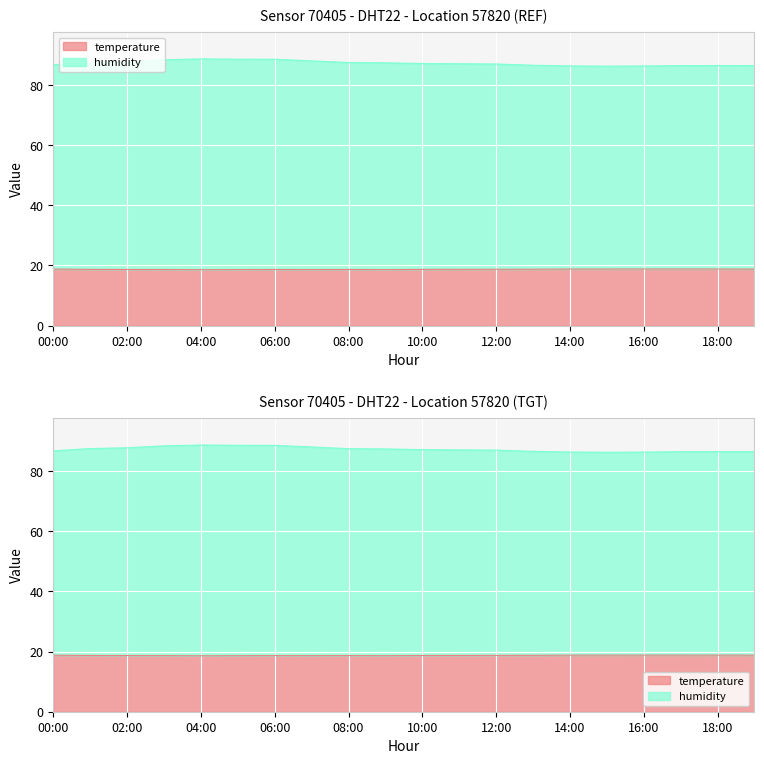

Count the temperature values in the range 18 to 19.

20